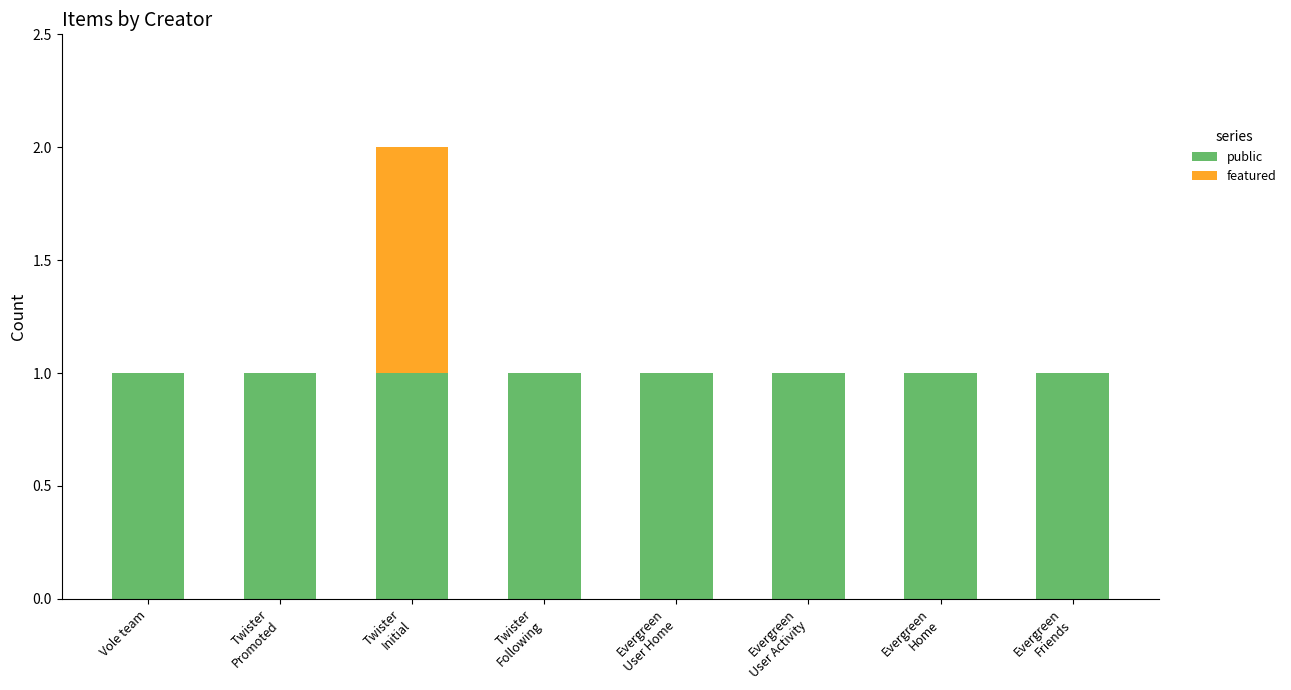

What is the sum of all public values?

8